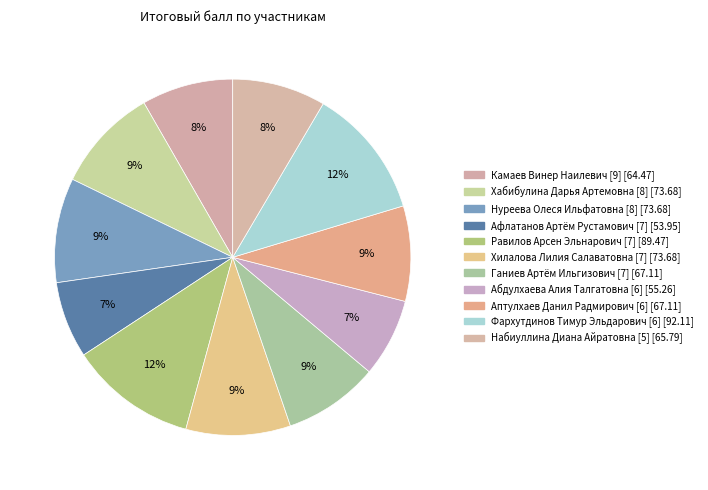

How many segments does this pie chart have?

11